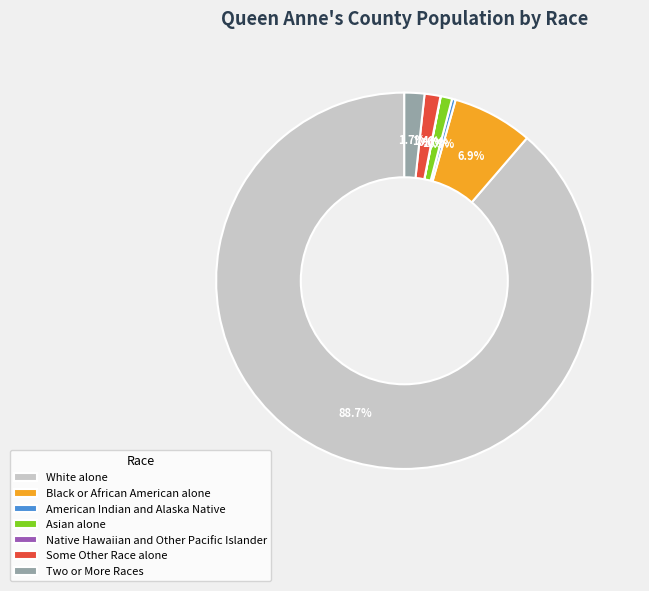

To the nearest percent, what is the average slice percentage?

14%